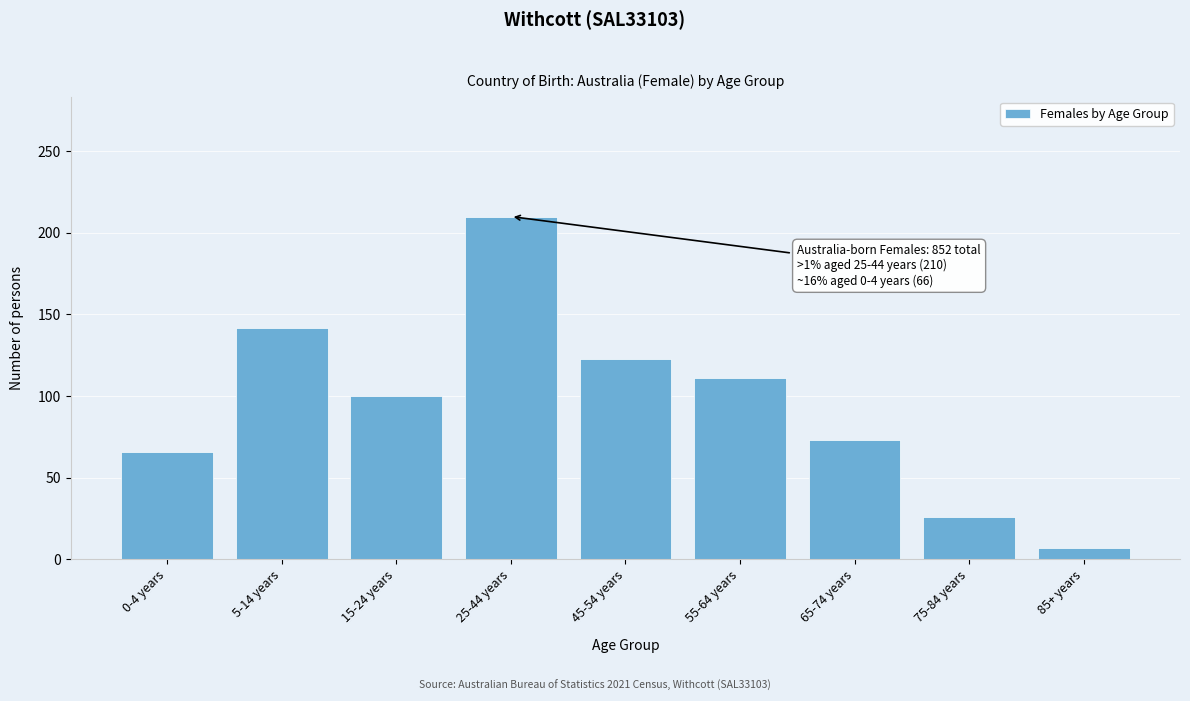

Reading left to right, extract all data points from this chart.

0-4 years=66	5-14 years=142	15-24 years=100	25-44 years=210	45-54 years=123	55-64 years=111	65-74 years=73	75-84 years=26	85+ years=7